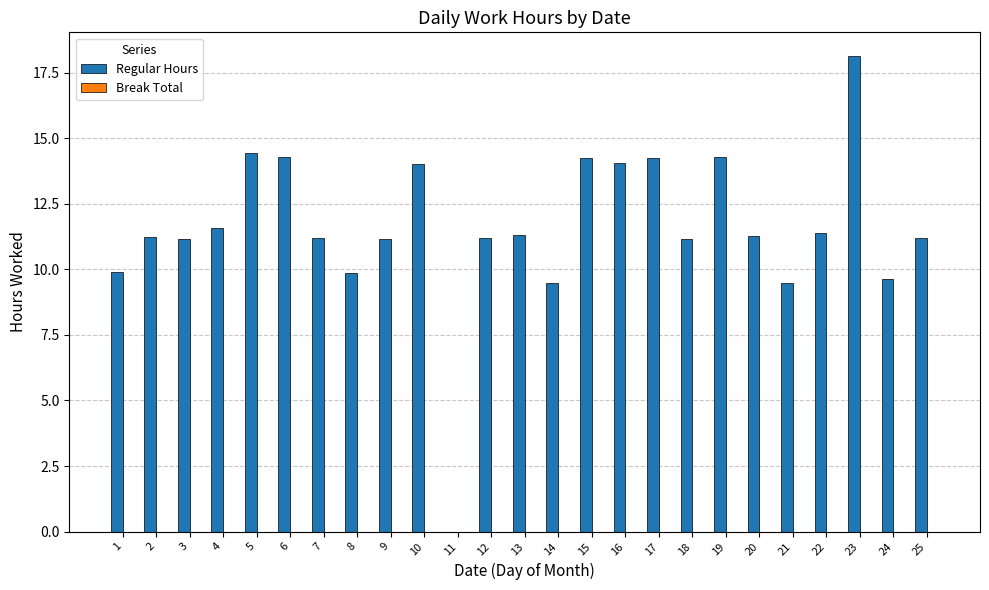

Approximately how many times larger is the value at 1 compared to 12?

0.9